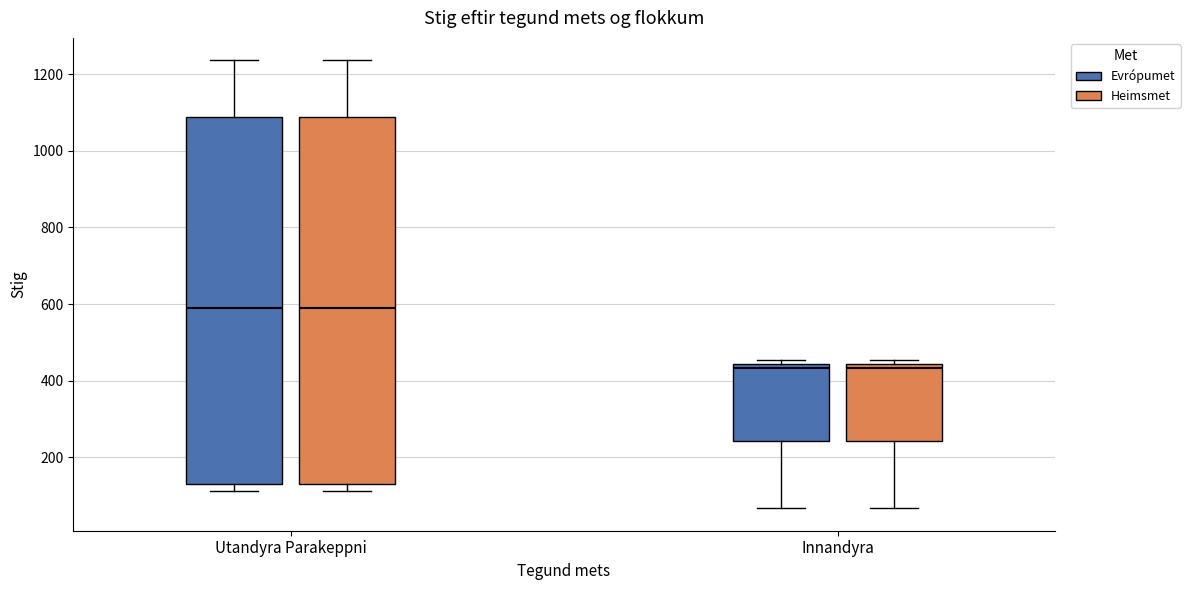

Where is the lower edge of the box for Utandyra Parakeppni (Heimsmet) on the y-axis? The values are not printed on the chart, so give them approximately, as read against the axis.

140